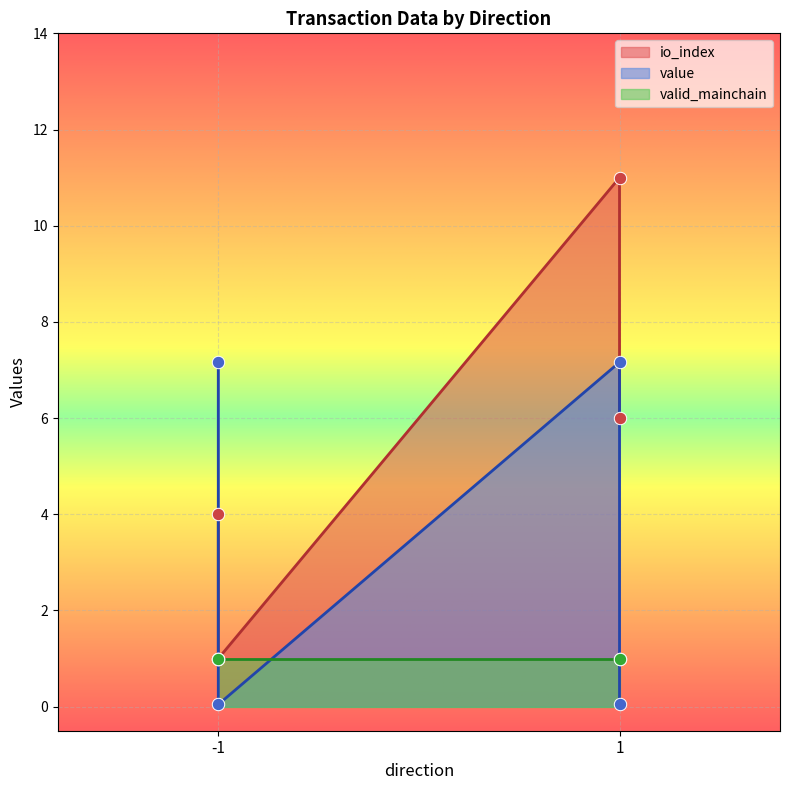

Is the value of value at 1 greater than the value of io_index at -1?

Yes